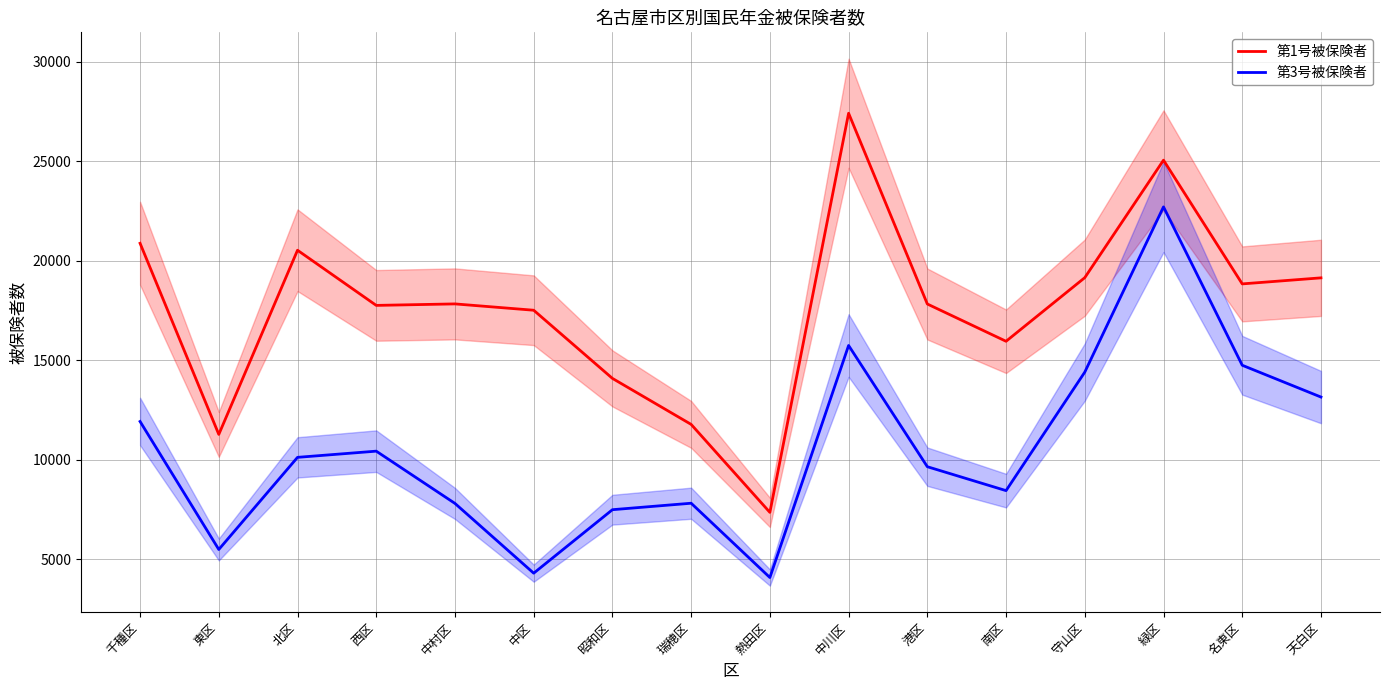

What is the difference between the maximum and second lowest values in the 第3号被保険者 series?

18395